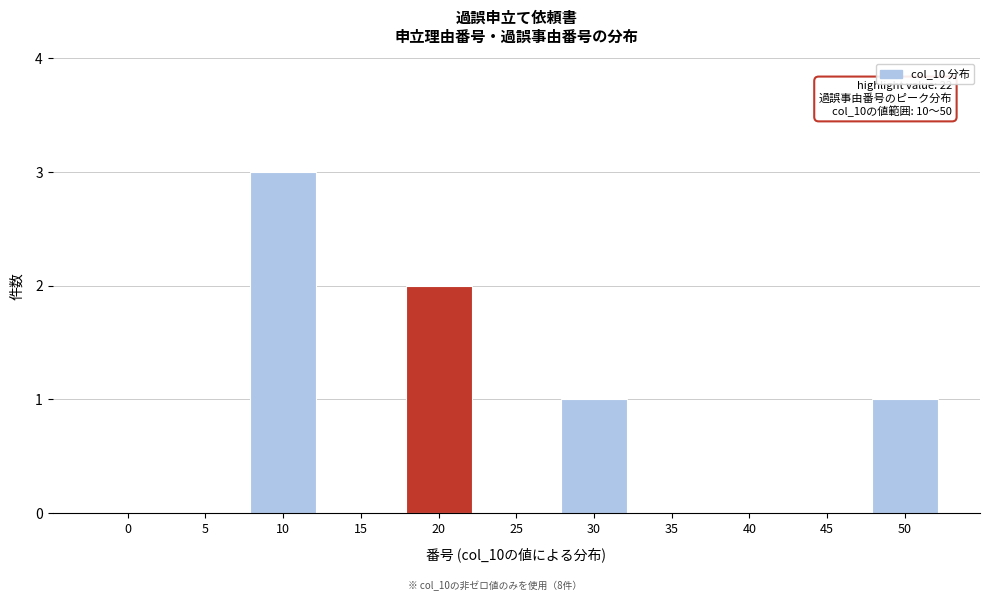

Reading right to left, list all the values displayed in this chart.

50=1	45=0	40=0	35=0	30=1	25=0	20=2	15=0	10=3	5=0	0=0